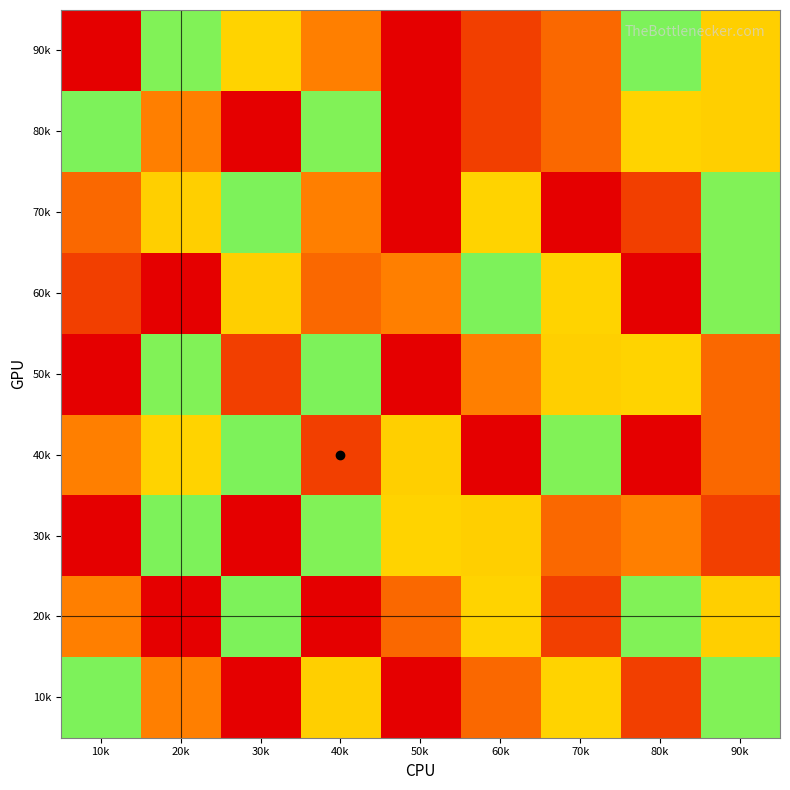

Reading left to right, what are all the values shown in this chart?

10k: 10k=5	20k=3	30k=1	40k=4	50k=9	60k=8	70k=7	80k=2	90k=6
20k: 10k=3	20k=1	30k=5	40k=9	50k=8	60k=7	70k=2	80k=6	90k=4
30k: 10k=9	20k=5	30k=1	40k=6	50k=7	60k=4	70k=8	80k=3	90k=2
40k: 10k=3	20k=7	30k=5	40k=2	50k=4	60k=9	70k=6	80k=1	90k=8
50k: 10k=1	20k=6	30k=2	40k=5	50k=9	60k=3	70k=4	80k=7	90k=8
60k: 10k=2	20k=9	30k=4	40k=8	50k=3	60k=5	70k=7	80k=1	90k=6
70k: 10k=8	20k=4	30k=5	40k=3	50k=1	60k=7	70k=9	80k=2	90k=6
80k: 10k=5	20k=3	30k=1	40k=6	50k=9	60k=2	70k=8	80k=7	90k=4
90k: 10k=9	20k=6	30k=7	40k=3	50k=1	60k=2	70k=8	80k=5	90k=4